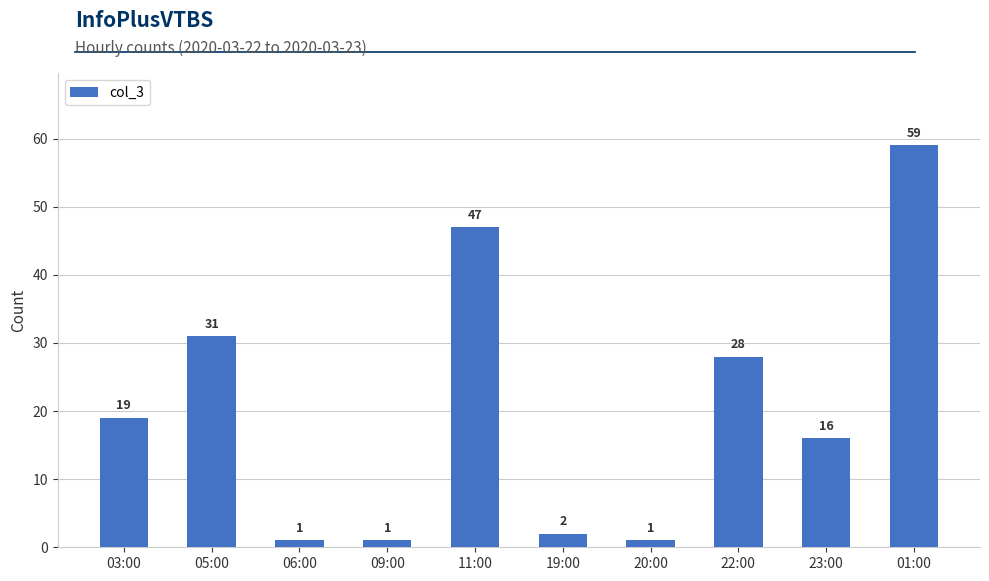

Is it true that the value at 22:00 is 48?

False